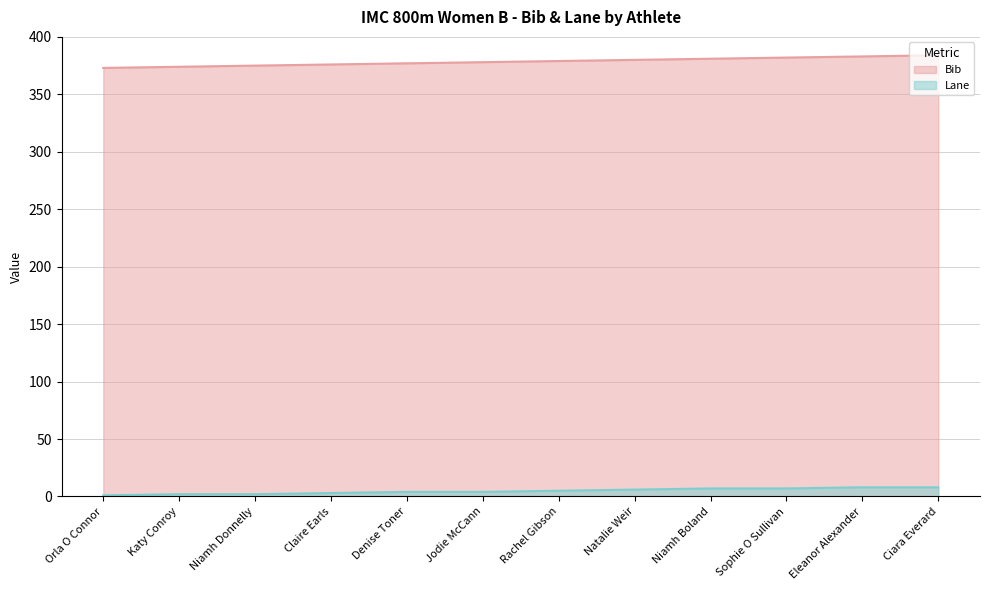

List the labels in order of Lane value, smallest first.

Orla O Connor, Katy Conroy, Niamh Donnelly, Claire Earls, Denise Toner, Jodie McCann, Rachel Gibson, Natalie Weir, Niamh Boland, Sophie O Sullivan, Eleanor Alexander, Ciara Everard